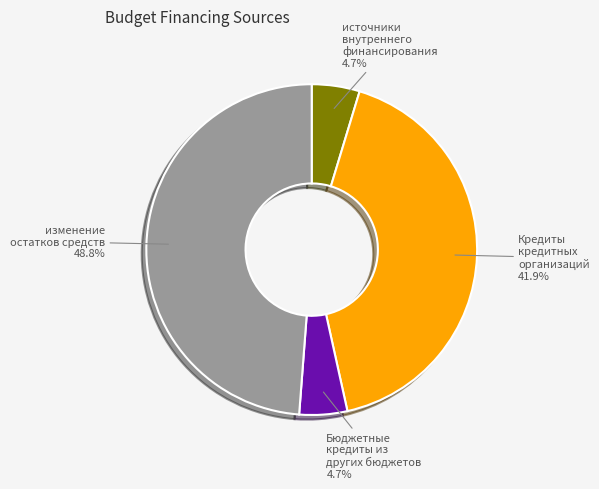

To the nearest percent, what is the difference between the изменение остатков средств and Бюджетные кредиты из других бюджетов slice percentages?

44%